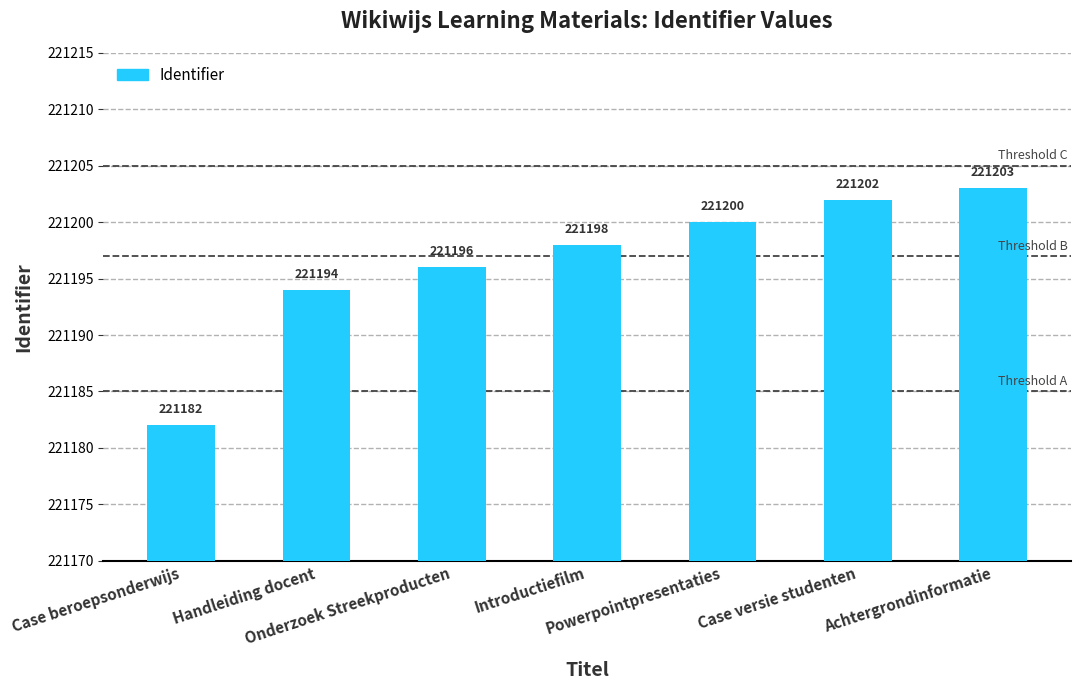

What is the difference between the second highest and second lowest values?

8